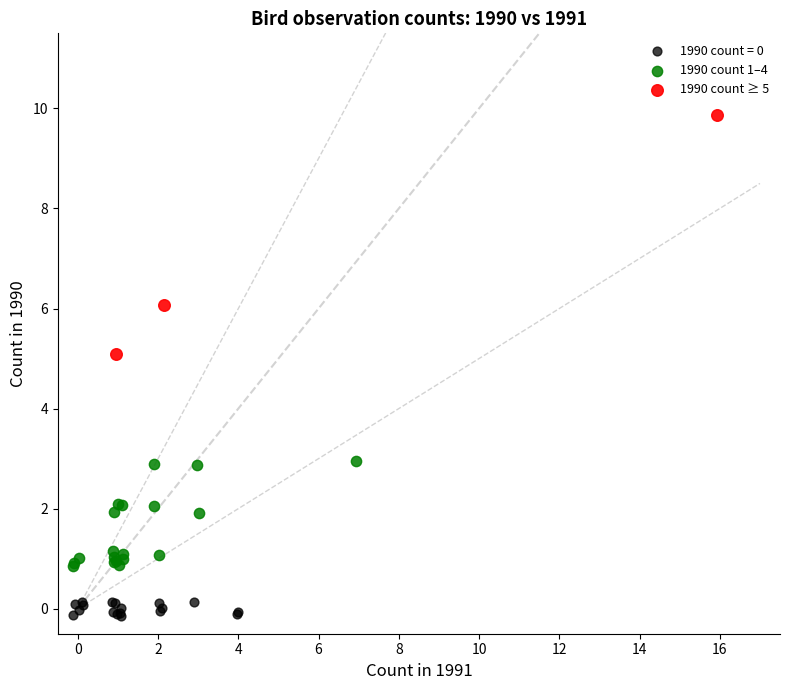

Which series reaches the maximum Y coordinate?

1990 count ≥ 5